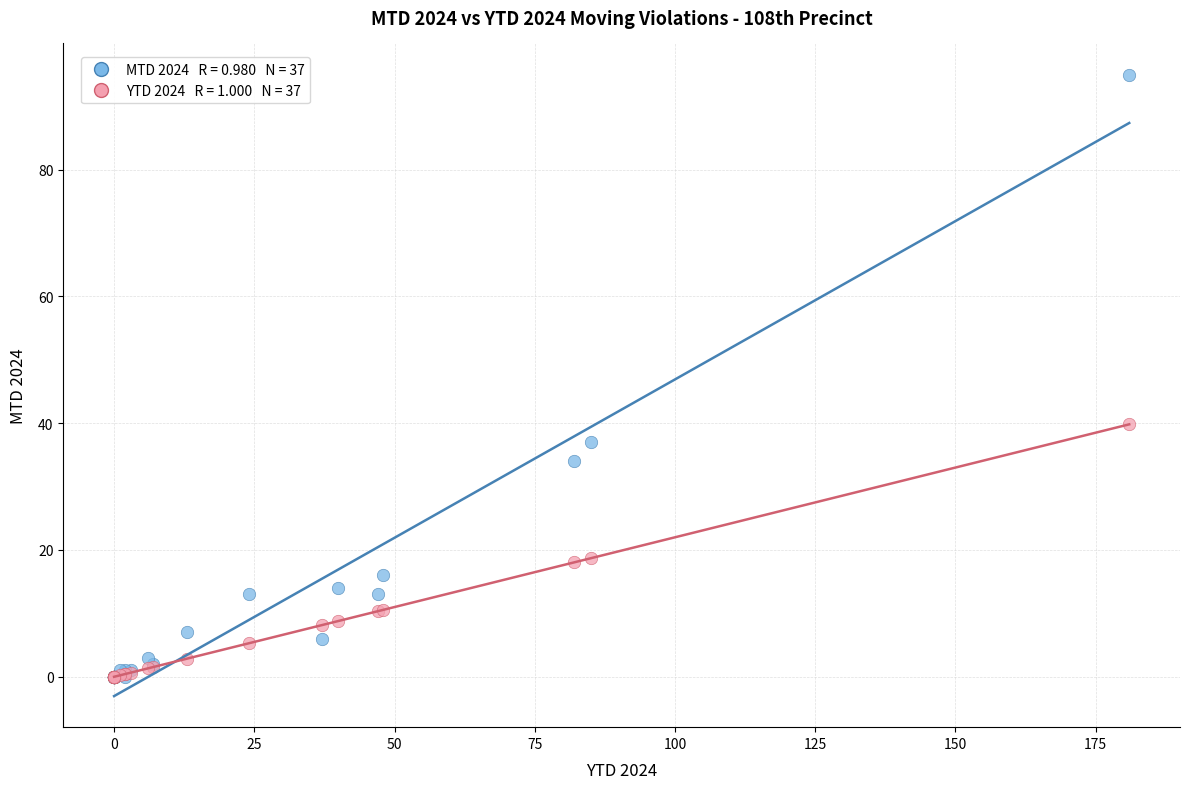

Across all series, what Y value is closest to 47?

39.8